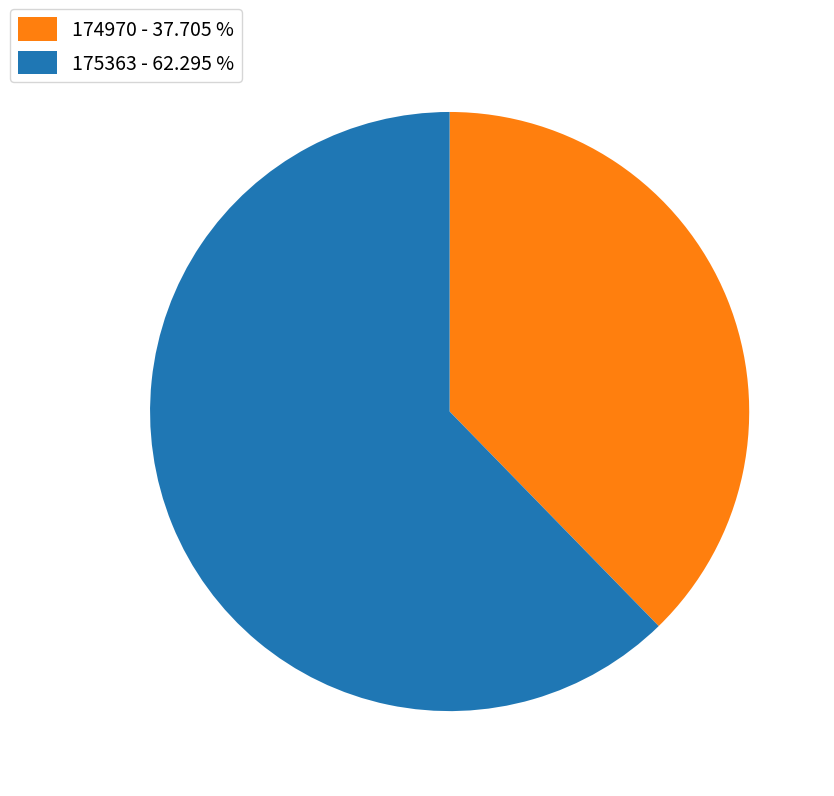

Combined, do 174970 - 37.705 % and 175363 - 62.295 % account for over 50%?

Yes